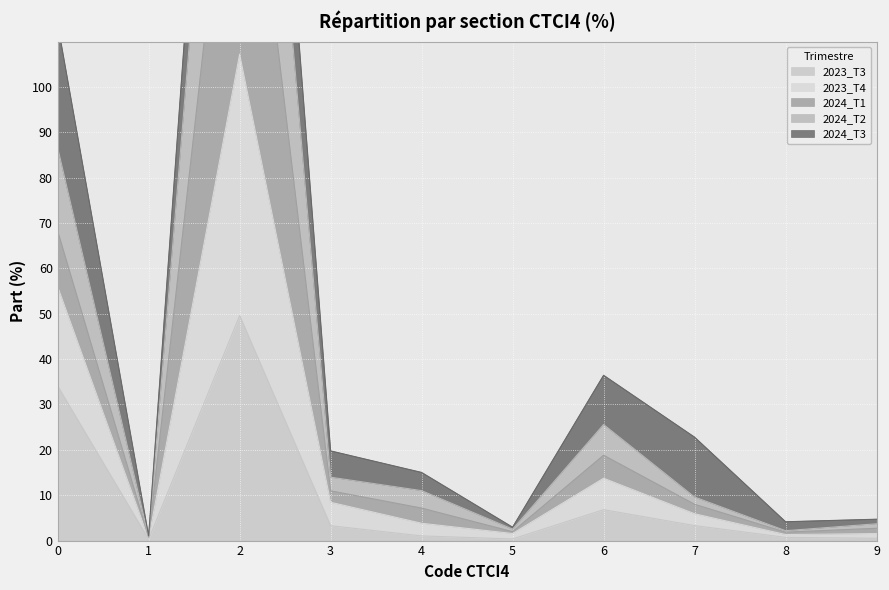

True or false: 2024_T1 has more than 1 interior local peaks.

True